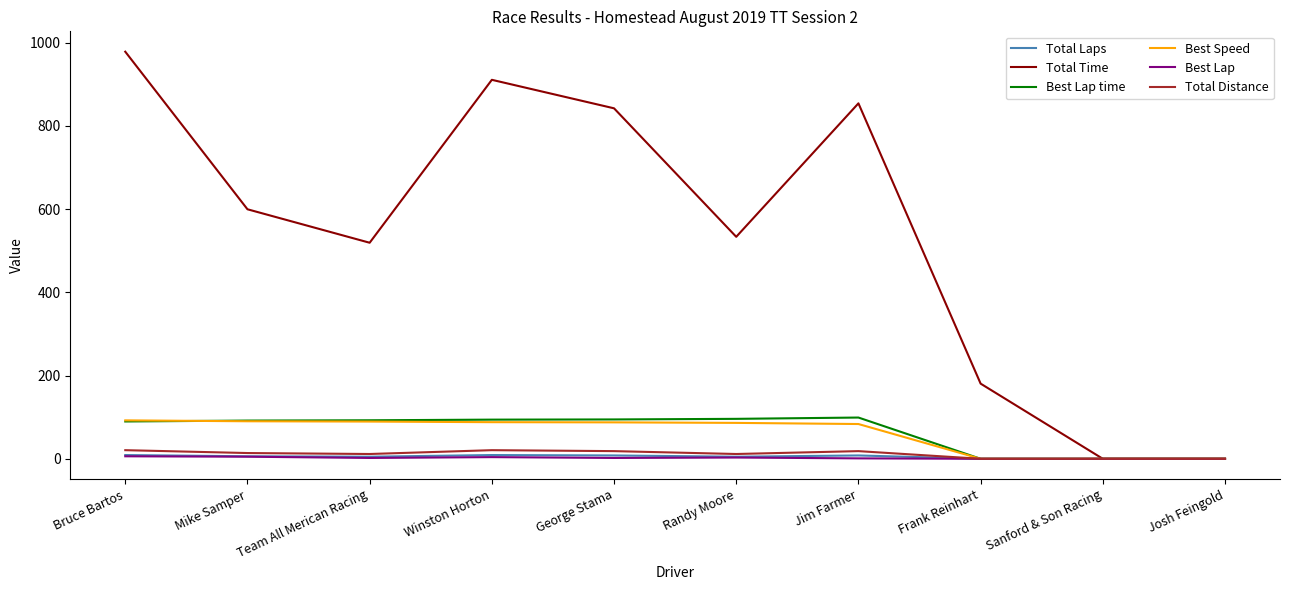

At which label does Best Lap first exceed 2?

Bruce Bartos